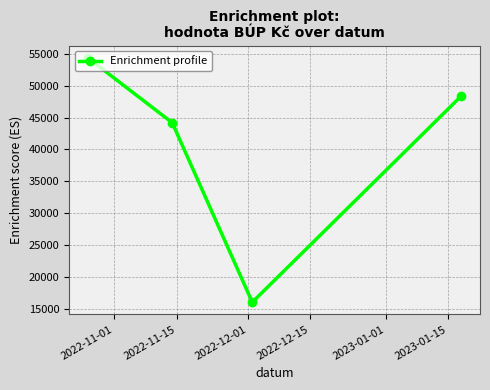

True or false: there are more than 2 points higher than both neighbors.

False